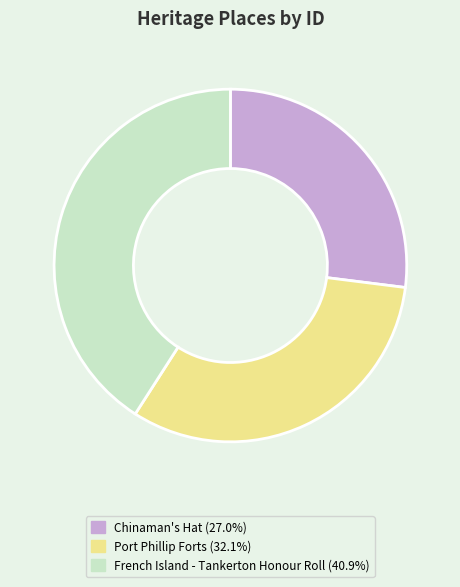

Is it true that Port Phillip Forts is 44% of the pie?

False